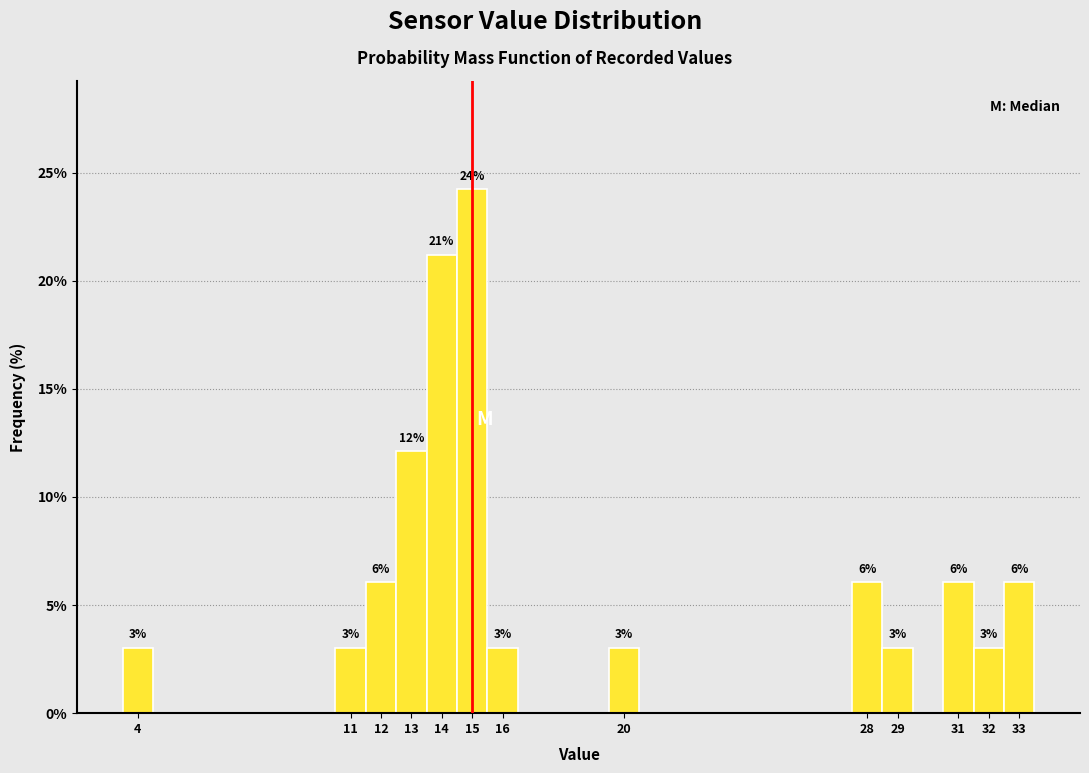

Which range on the x-axis has the tallest bar?

14.5 to 15.5